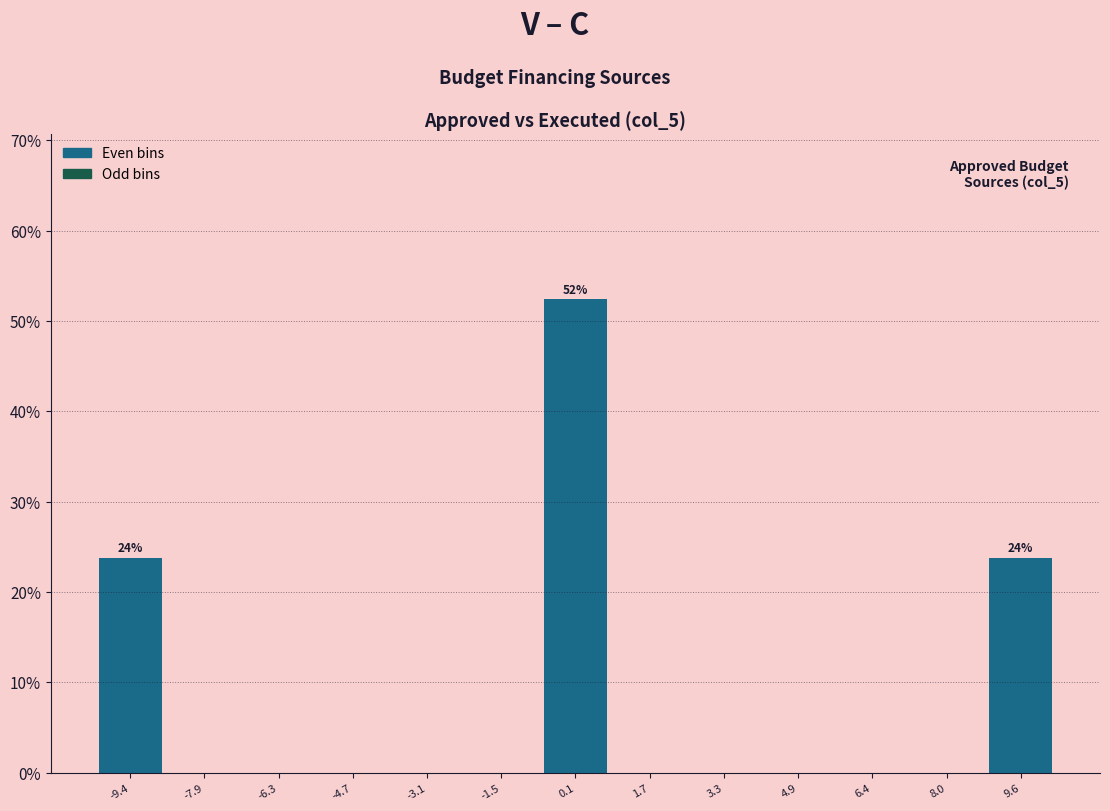

Reading left to right, list all the values displayed in this chart.

-9.4=23.8	-7.9=0.0	-6.3=0.0	-4.7=0.0	-3.1=0.0	-1.5=0.0	0.1=52.4	1.7=0.0	3.3=0.0	4.9=0.0	6.4=0.0	8.0=0.0	9.6=23.8